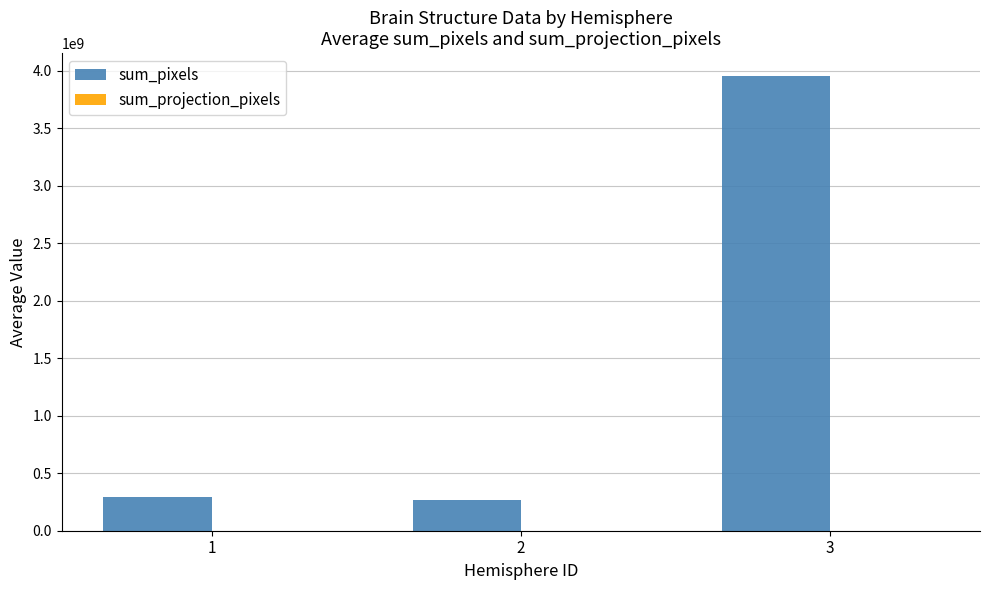

At which category is the sum across all series the highest?

3